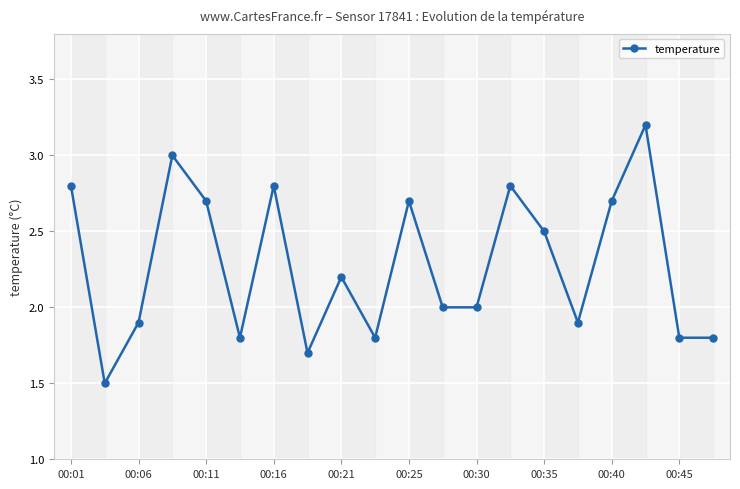

What is the smallest value displayed?

1.5